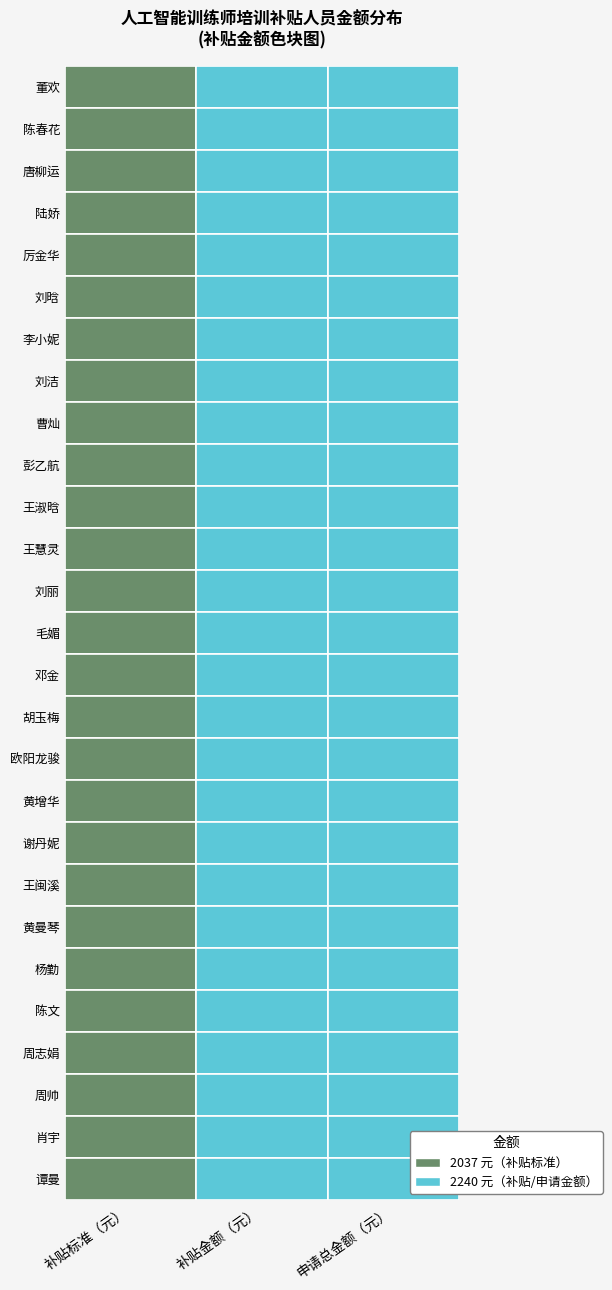

Is the value of 申请总金额（元） at 王闽溪 greater than the value of 补贴标准（元） at 王慧灵?

Yes